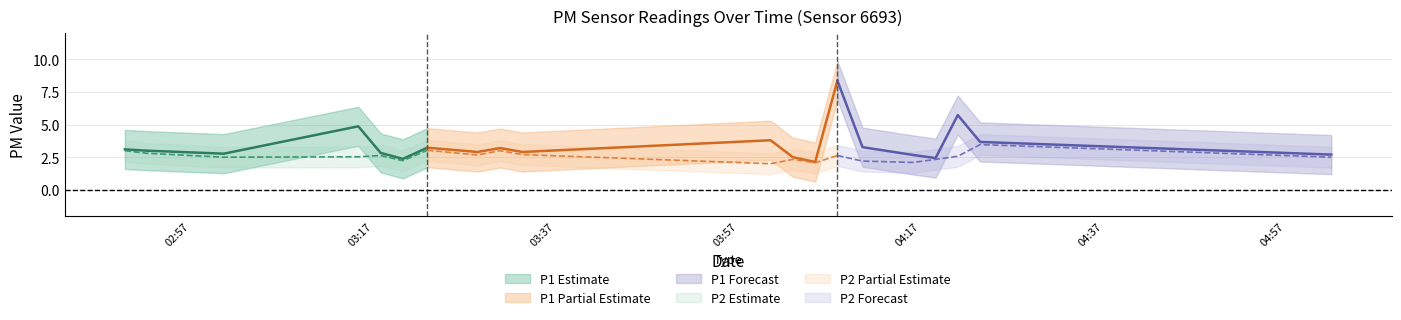

True or false: P2 has a value of 2.5 at 03:00.

True